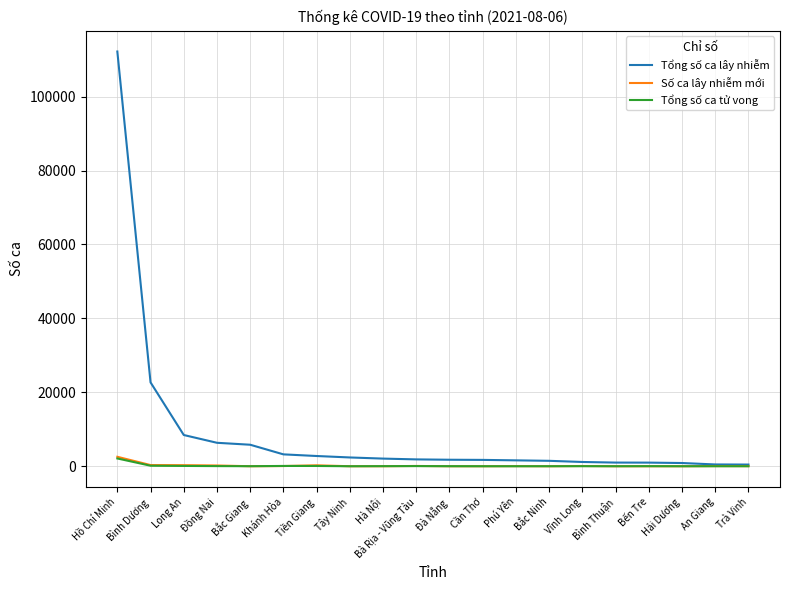

Which series has the largest total across all categories?

Tổng số ca lây nhiễm